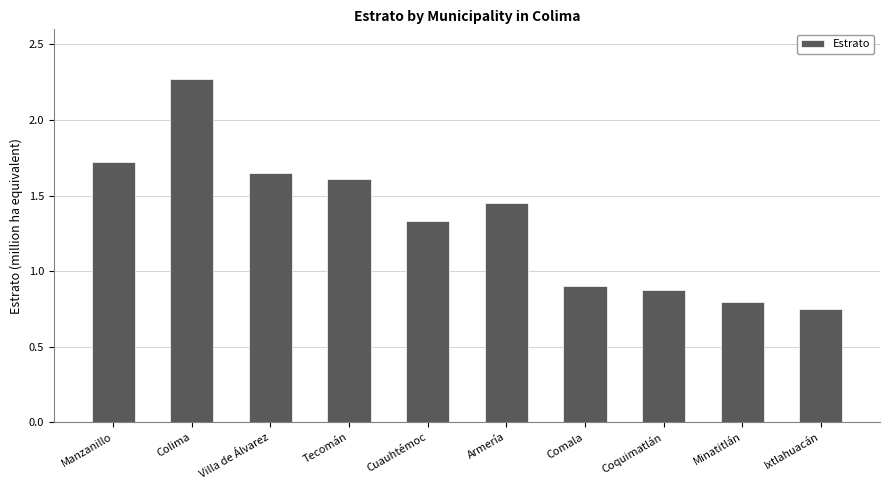

What position from the left is Comala?

7